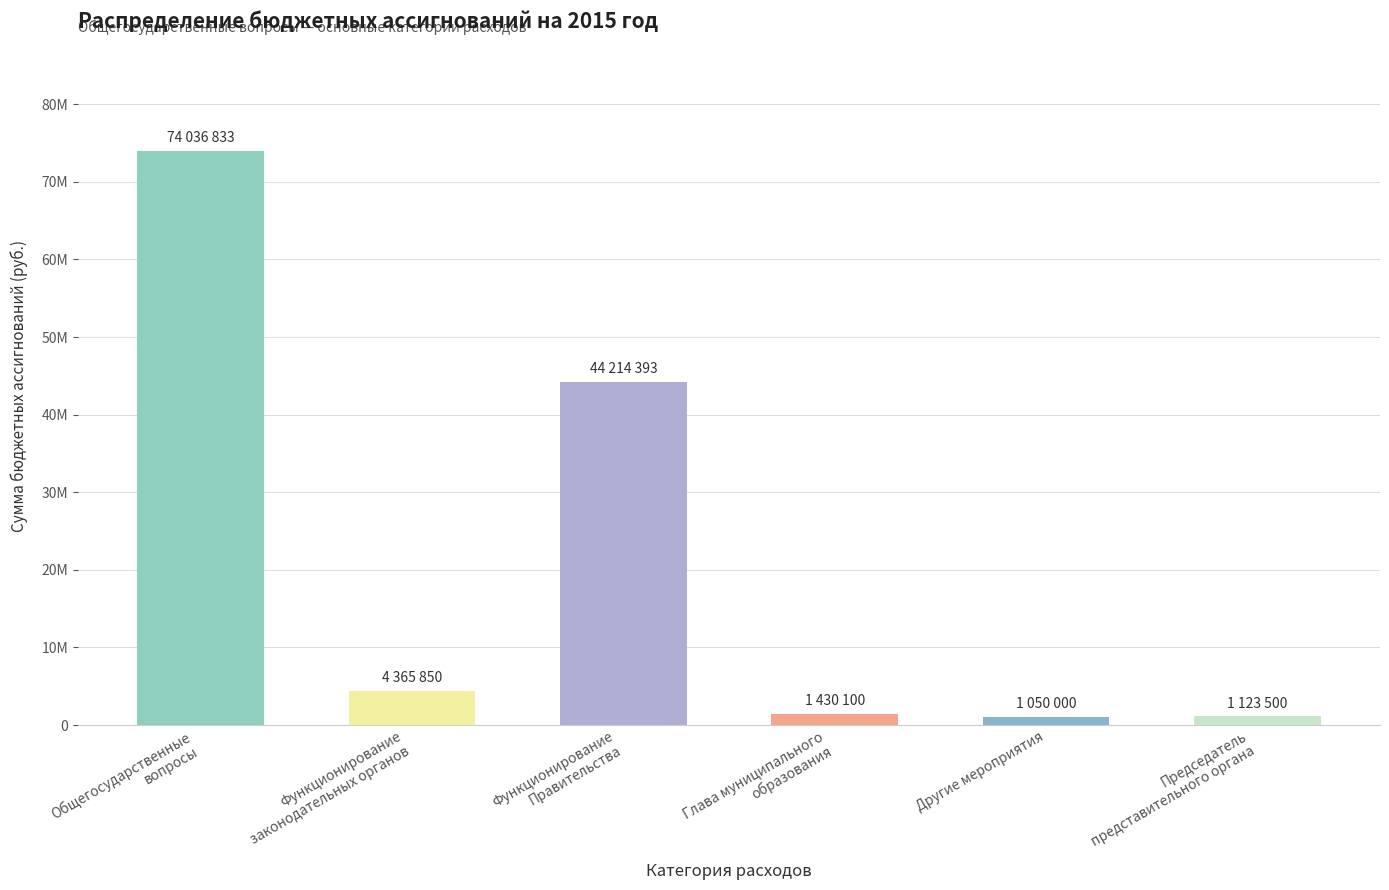

Does the chart contain any negative values?

No